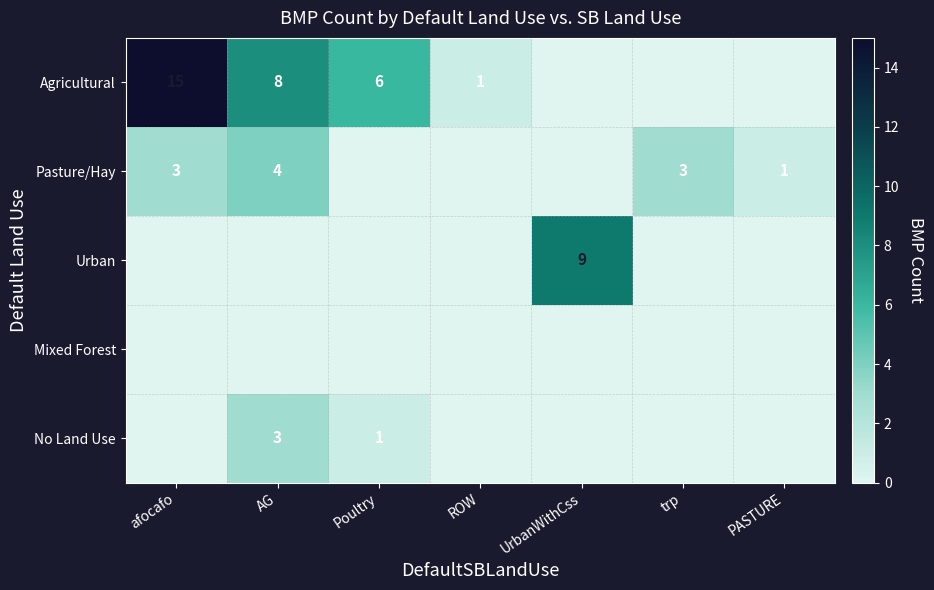

Is it true that Pasture/Hay equals 5 at afocafo?

False